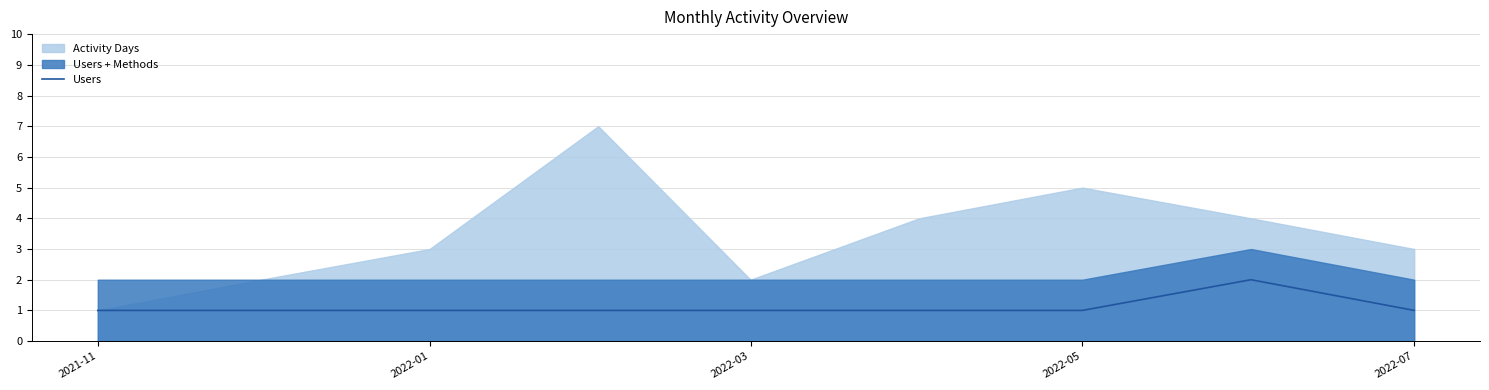

The value of Users at 2022-01 is 0. True or false?

False